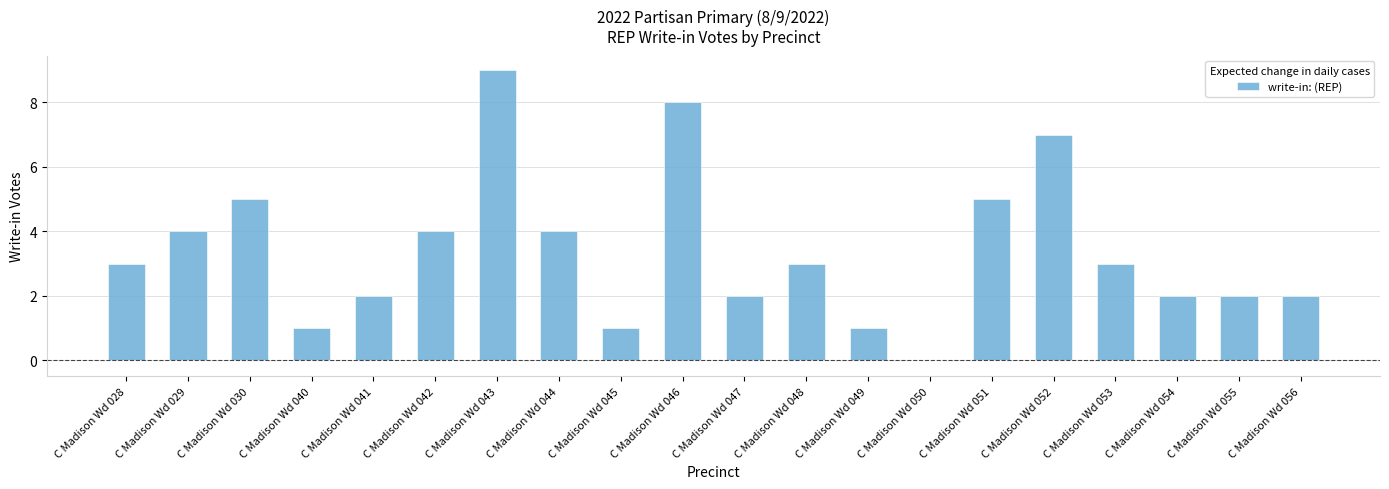

What is the change in value from C Madison Wd 044 to C Madison Wd 047?

-2